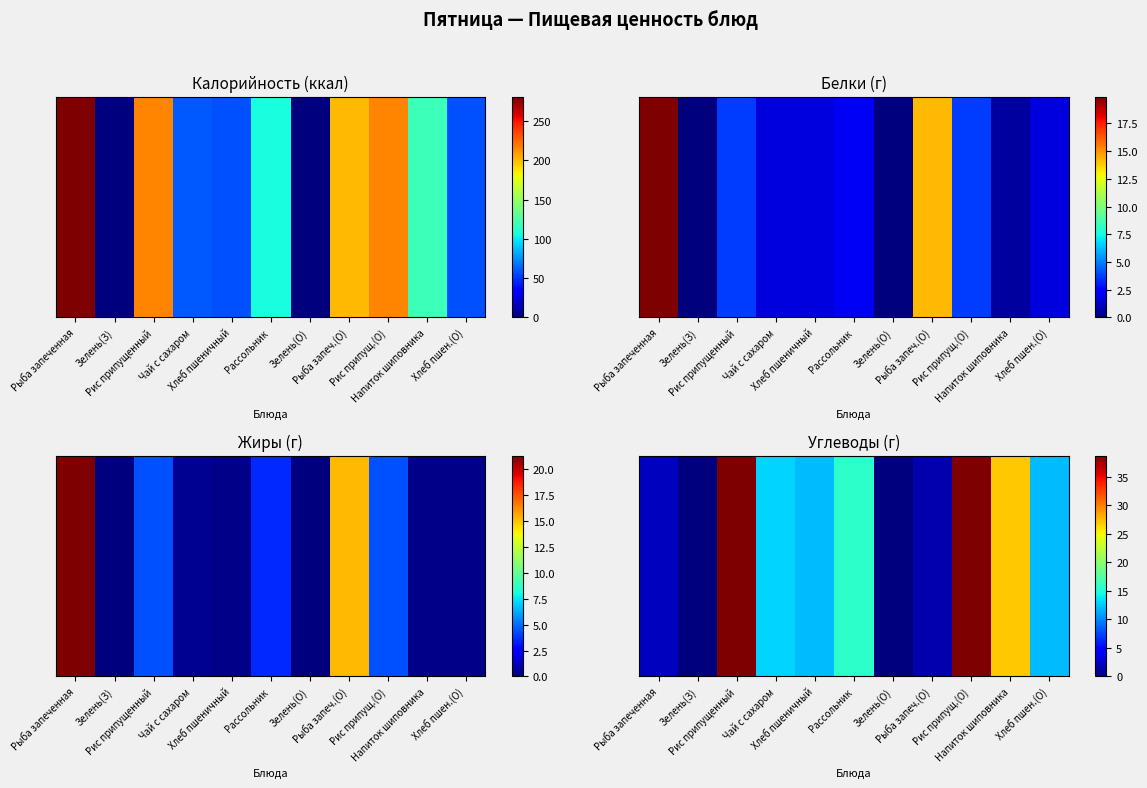

Reading left to right, what are all the values shown in this chart?

2.2	0.1	38.7	13.0	12.0	15.6	0.1	1.6	38.7	27.0	12.0